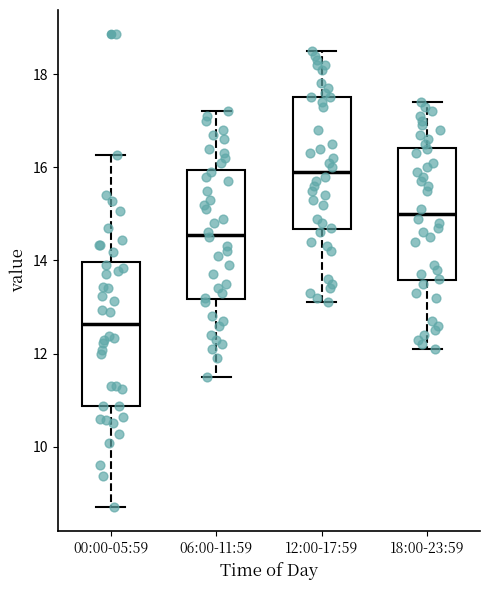

Which box's median line is the lowest?

00:00-05:59